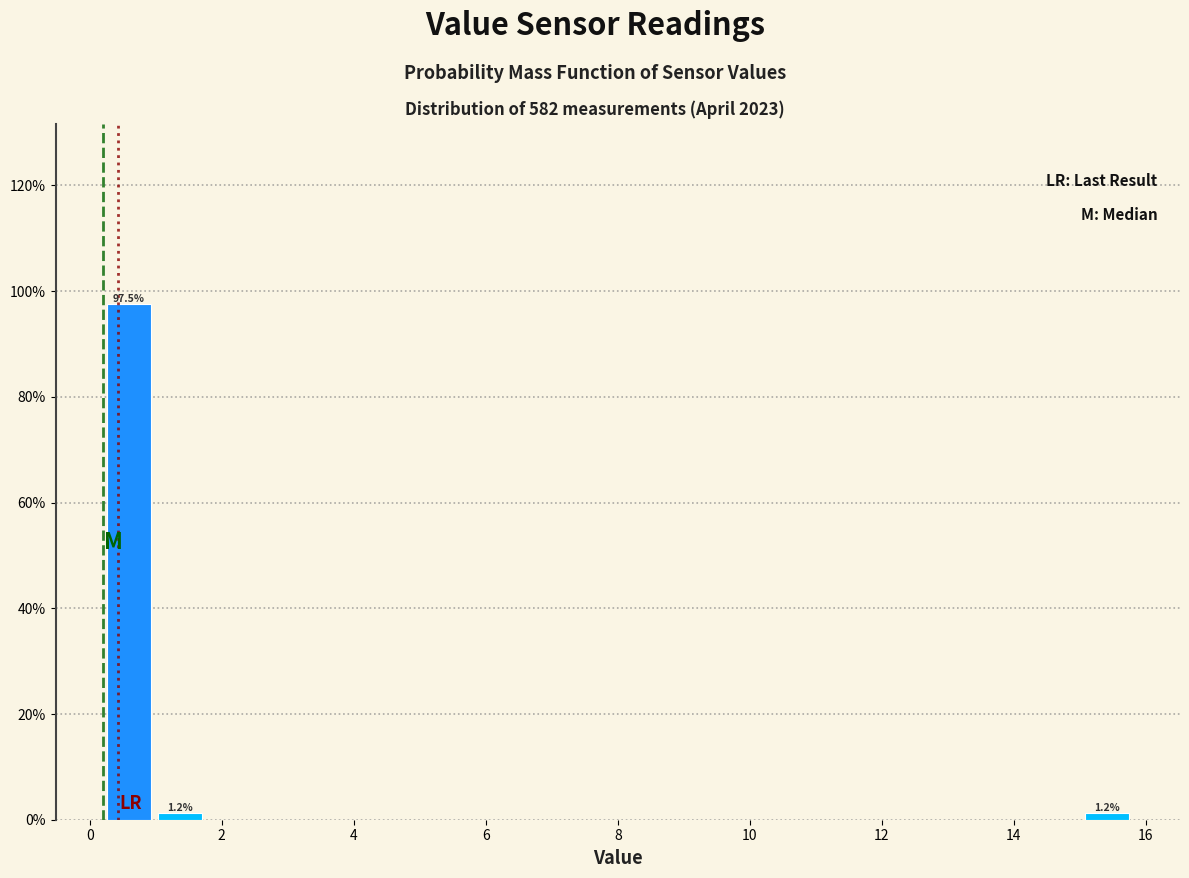

Around what value on the x-axis is the tallest bar? Give the approximate position of its centre, as read against the axis.

0.6